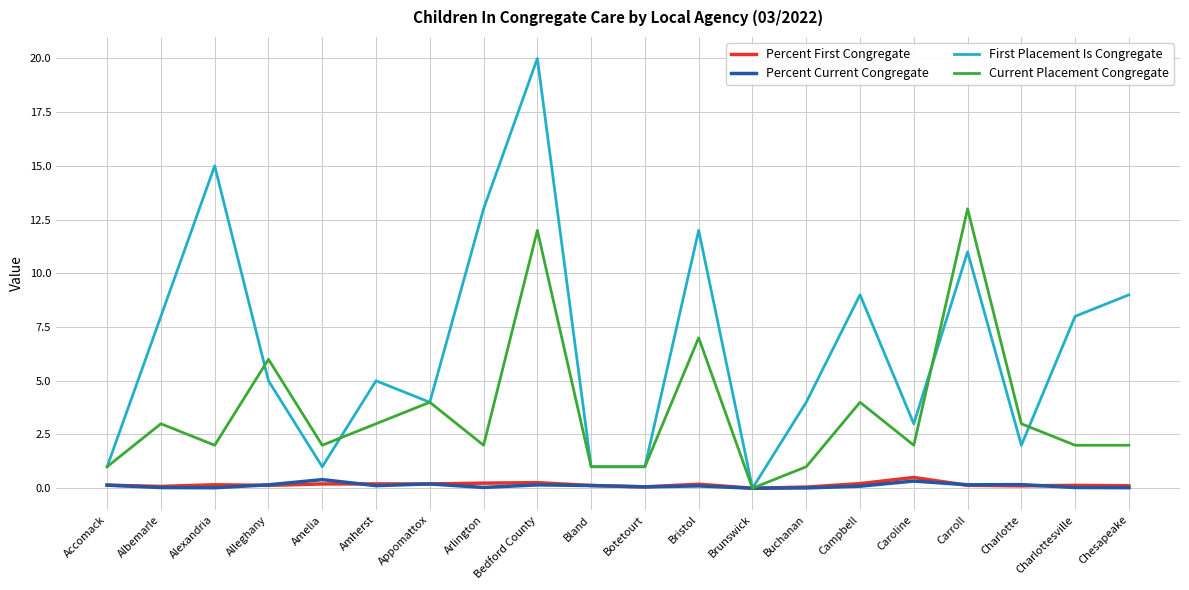

The Percent Current Congregate series shows 0.0 at Albemarle. True or false?

True